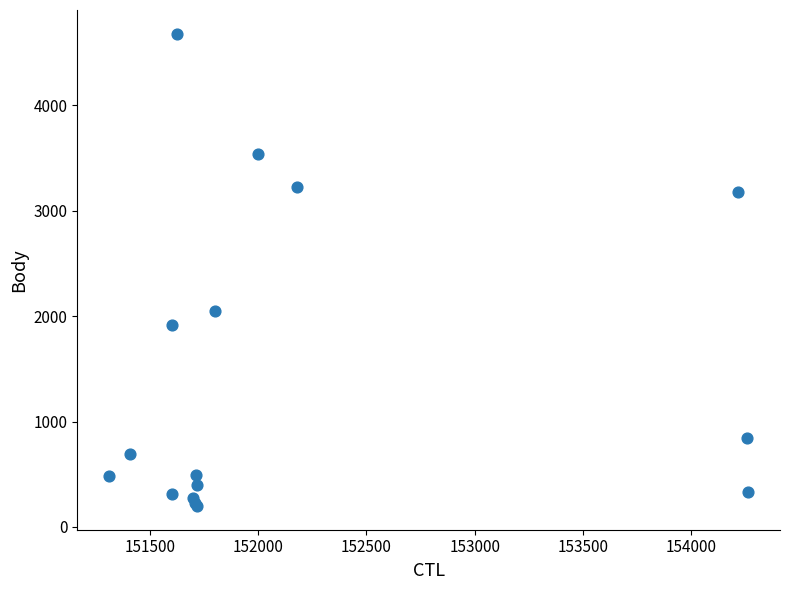

What Y value in the scatter plot is closest to 2438?

2046